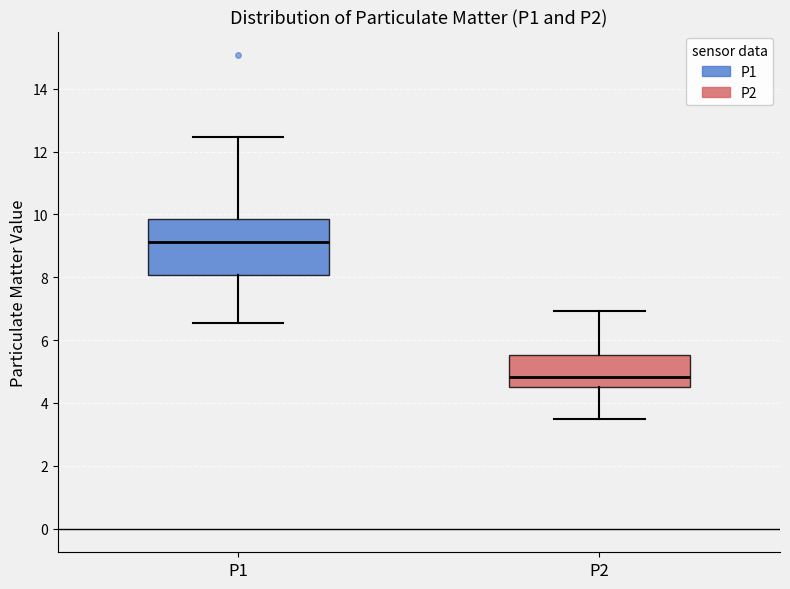

Reading left to right, read every box against the y-axis: the position of its median line, the range the box covers, and the ends of its whiskers. The values are not printed on the chart, so give them approximately, as read against the axis.

P1: median 9.2, box 8.0 to 9.8, whiskers 6.6 to 12.4
P2: median 4.8, box 4.4 to 5.6, whiskers 3.6 to 7.0